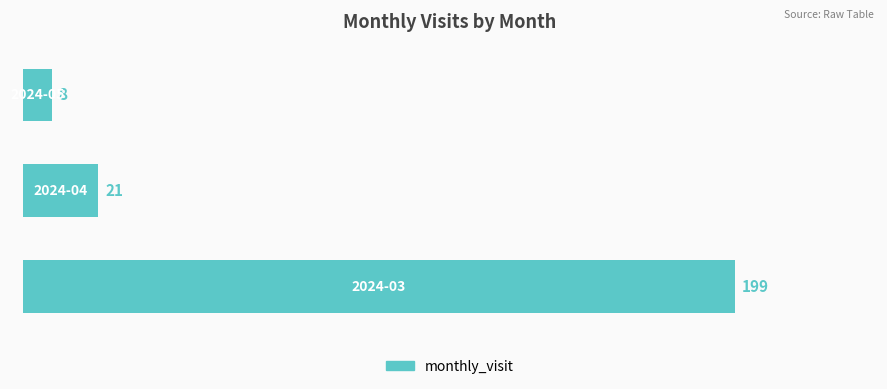

What is the smallest value displayed?

8